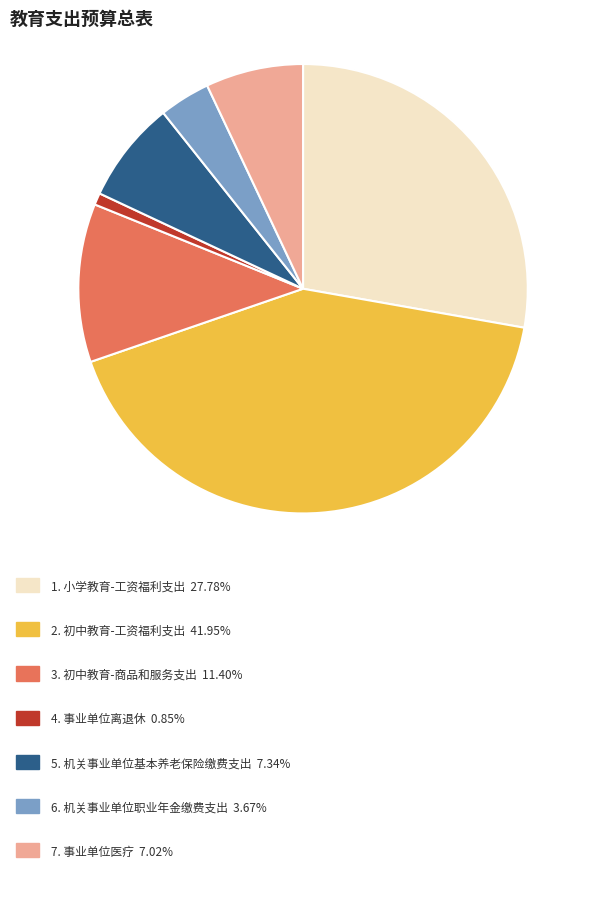

Is there a majority slice in this chart?

No